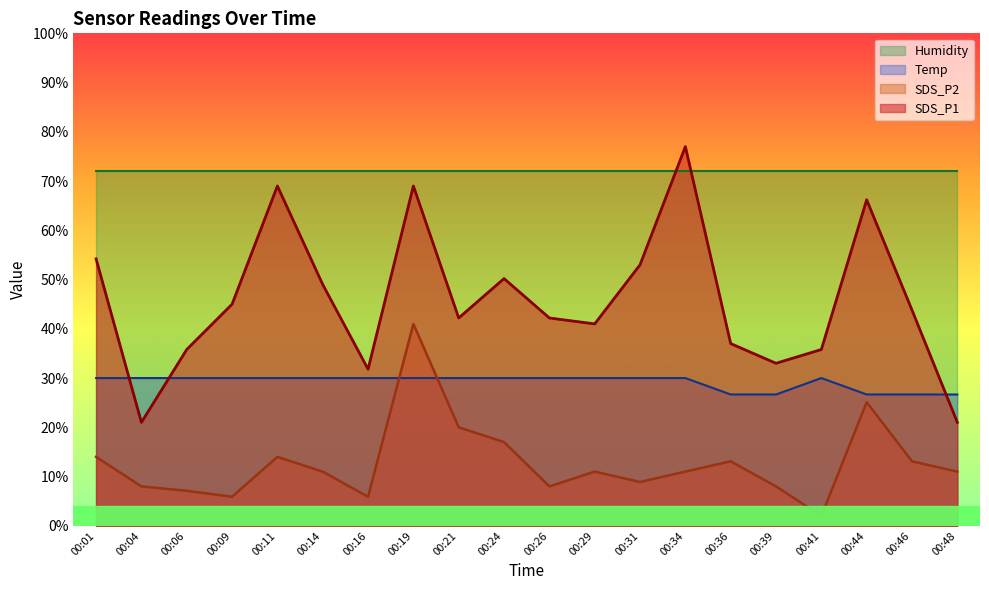

At which category does SDS_P1 reach its first local peak?

00:11